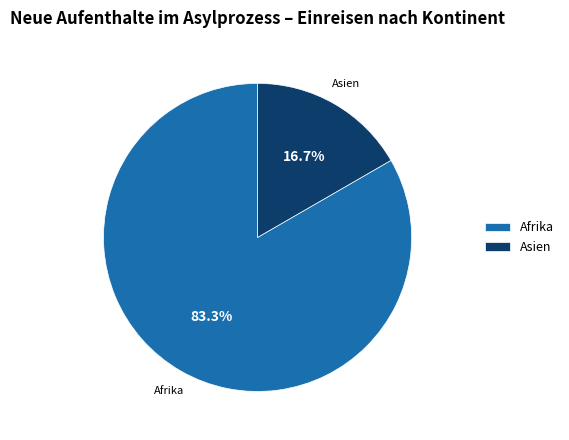

Combined, what portion of the pie is Afrika and Asien?

100.0%